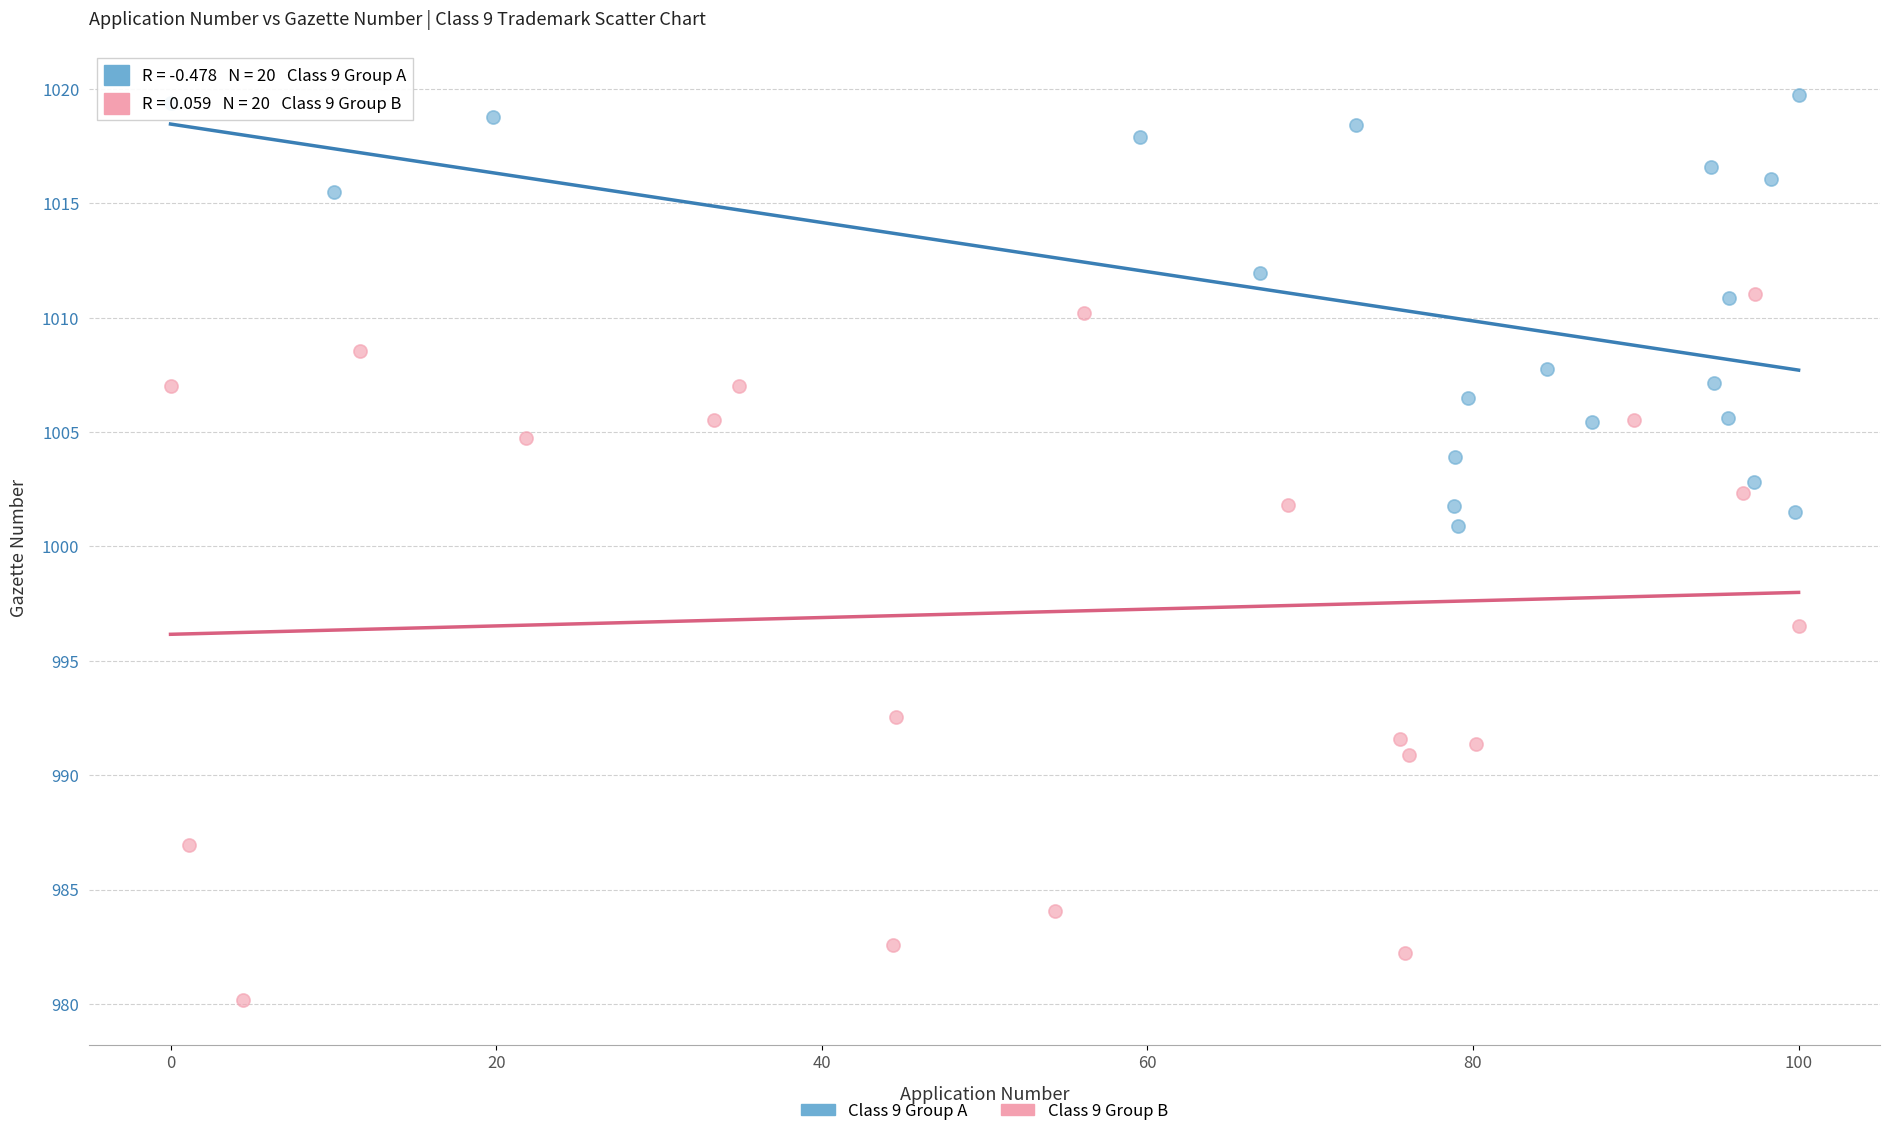

Which series contains the highest Y value?

Class 9 Group A